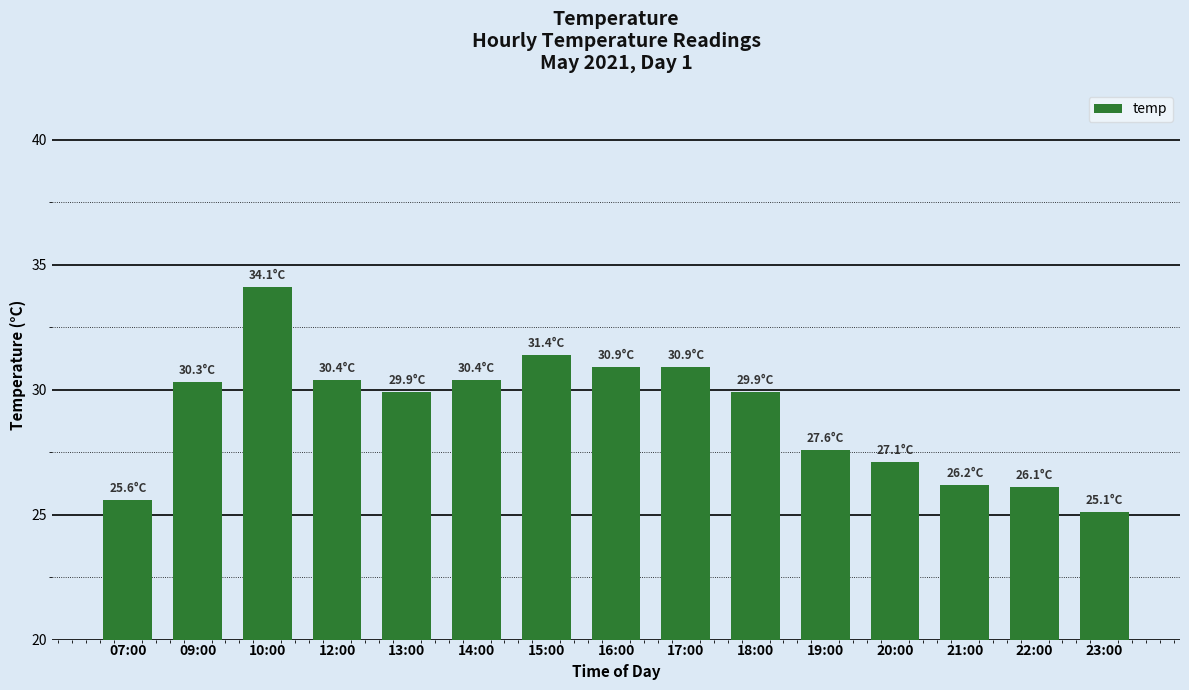

Approximately how many times larger is the value at 12:00 compared to 09:00?

1.0